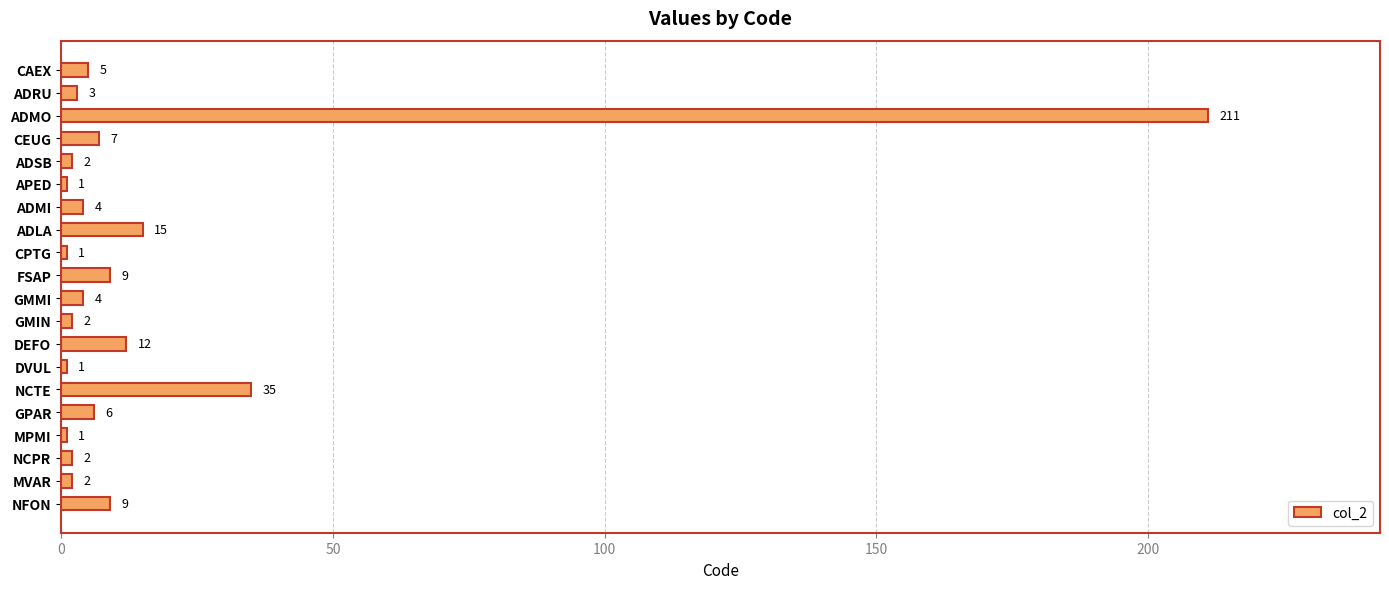

How many values are below 4?

9